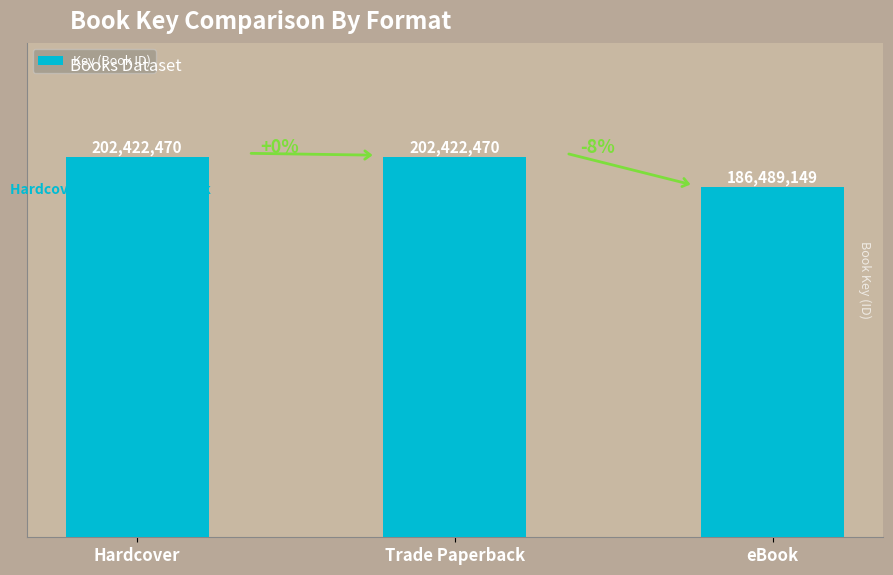

Does the chart contain any negative values?

No